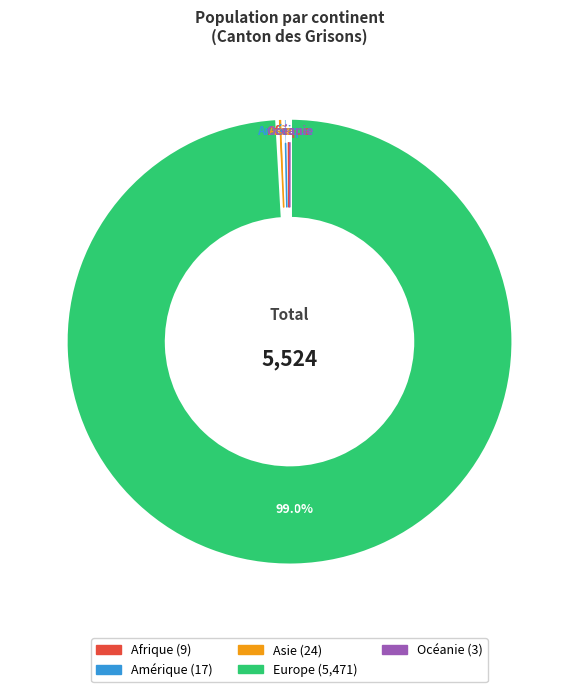

What is the largest slice in the pie chart?

Europe